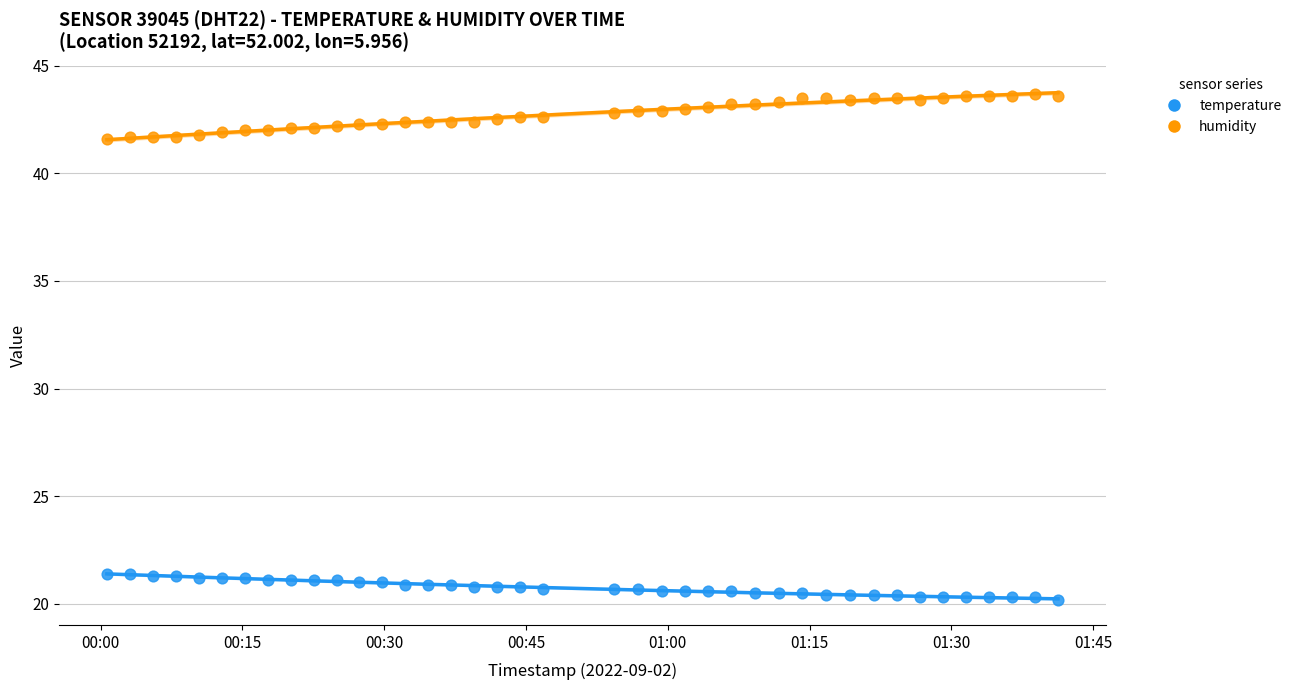

What are all the series names shown in the legend?

temperature, humidity